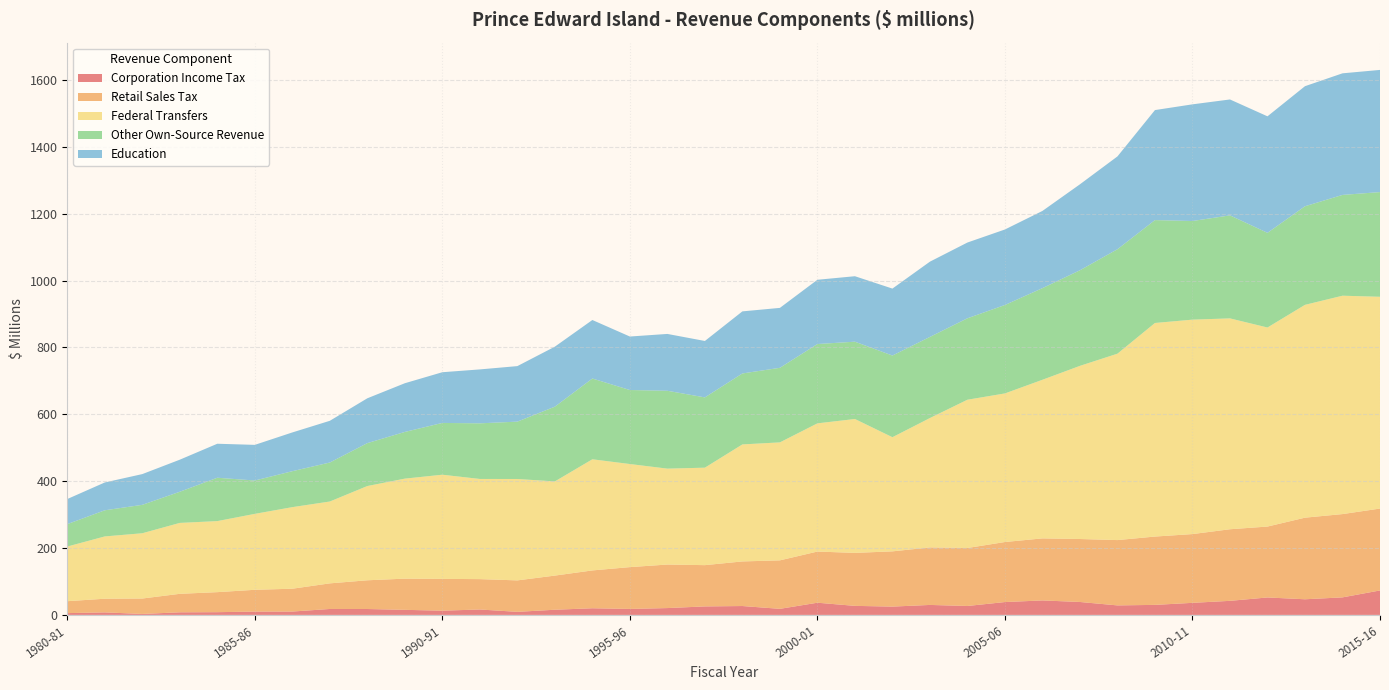

Reading left to right, what are all the values shown in this chart?

Corporation Income Tax: 5.4	7.5	2.9	7.8	8.2	9.9	10.1	17.7	17.6	15.2	12.7	16.2	9.2	15.5	19.9	17.9	20.4	25.4	26.6	18.2	36.5	27.0	24.9	29.8	26.7	38.5	43.3	38.7	28.4	30.0	36.1	42.1	52.2	46.8	52.5	73.2
Retail Sales Tax: 35.6	40.9	46.1	55.3	59.9	65.2	68.3	76.6	85.9	93.3	95.1	90.8	94.1	102.1	113.2	125.0	130.2	123.5	133.4	145.0	153.0	158.5	165.2	172.1	173.4	179.6	185.6	188.4	195.4	204.4	205.7	214.1	212.1	244.1	249.1	244.9
Federal Transfers: 163.5	186.3	195.2	212.1	212.5	227.1	244.0	244.8	281.9	299.2	311.6	299.6	303.3	281.7	332.4	308.4	286.9	291.5	350.0	352.9	383.5	400.5	341.4	387.0	443.5	444.4	474.4	517.9	557.6	638.8	641.4	630.7	595.4	636.6	653.2	633.4
Other Own-Source Revenue: 67.1	78.2	85.0	93.2	129.7	99.8	107.5	116.6	128.4	139.7	154.9	166.4	171.5	223.6	241.6	221.4	232.9	210.2	212.3	223.0	237.2	231.2	244.3	242.6	243.6	264.5	274.1	285.9	312.4	307.7	295.0	308.1	283.2	294.9	301.5	313.2
Education: 75.0	83.2	91.9	95.9	101.7	106.6	115.9	124.8	134.1	145.7	151.6	161.3	166.1	179.4	175.0	160.0	170.0	168.8	185.7	179.2	192.2	195.8	200.3	225.1	226.6	225.8	230.9	257.1	277.6	329.0	348.9	346.7	348.5	359.1	363.7	365.4